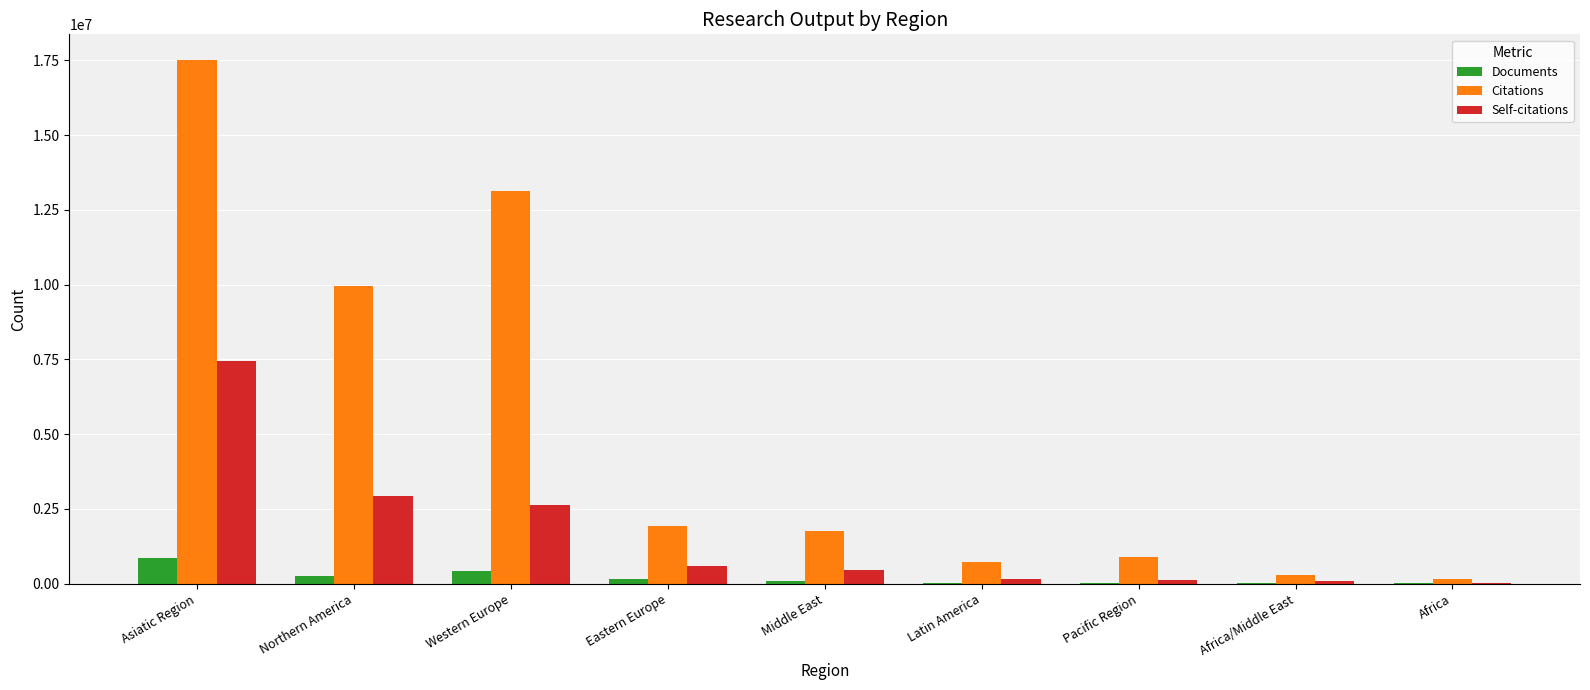

Where is Citations nearest to the value 8836006?

Northern America